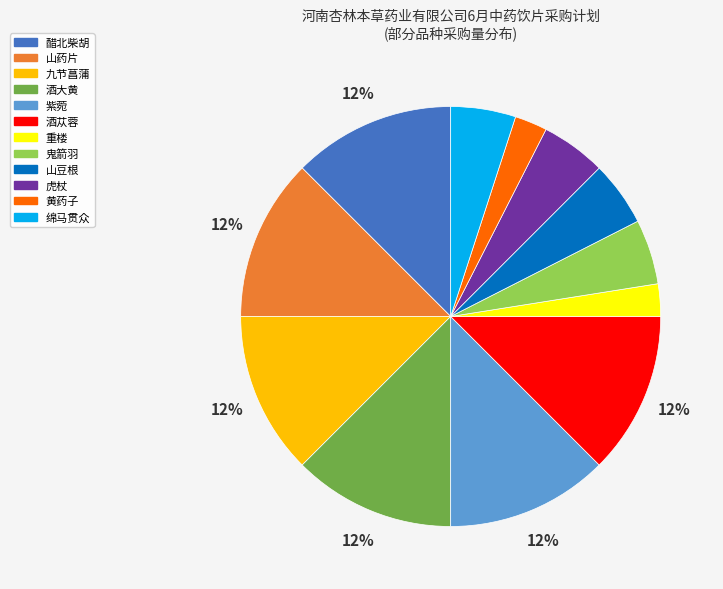

True or false: 虎杖 accounts for 19% of the total.

False